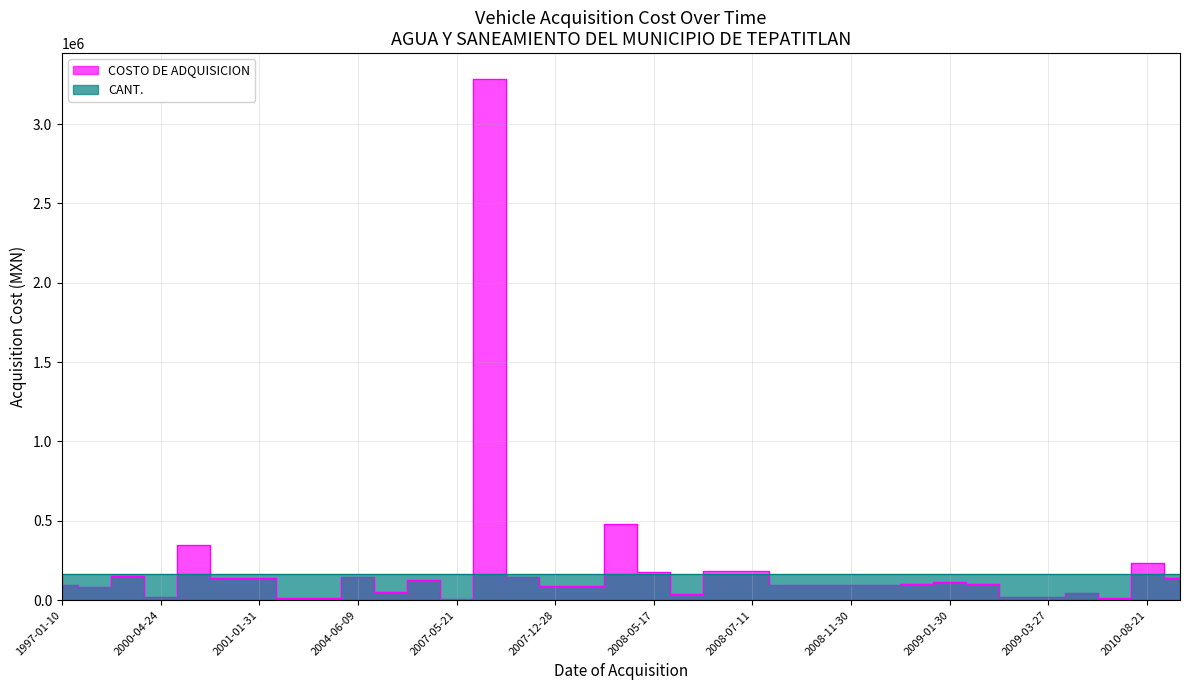

Where is the first local maximum?

1999-04-14